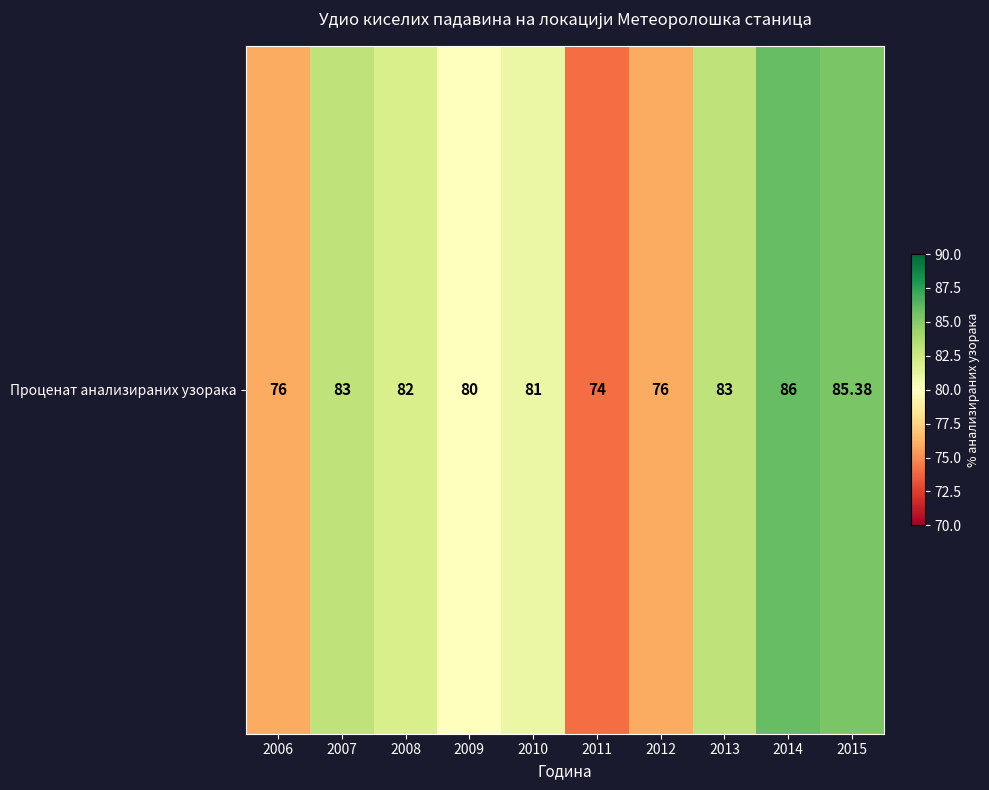

How many data points are less than 82?

5